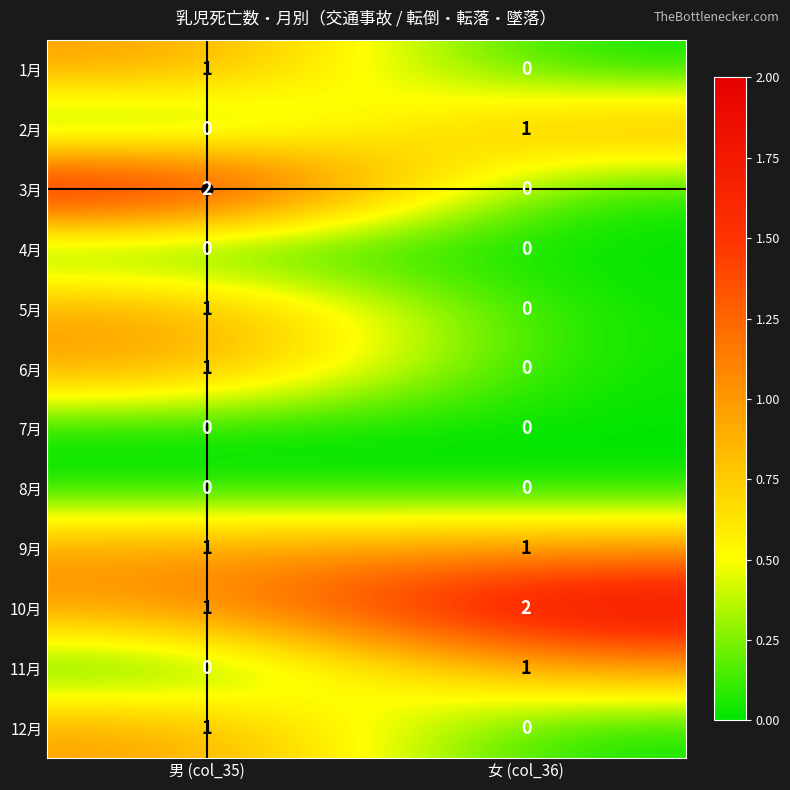

Rank the categories by 2月 value from highest to lowest.

女 (col_36), 男 (col_35)